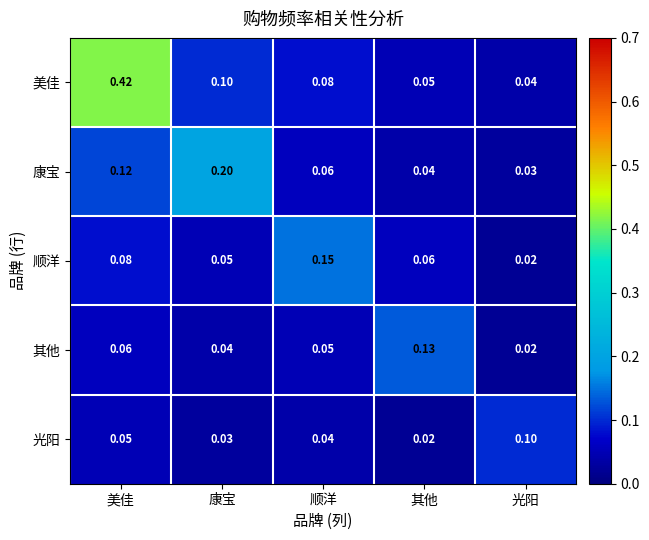

Which series has the widest spread of values?

美佳